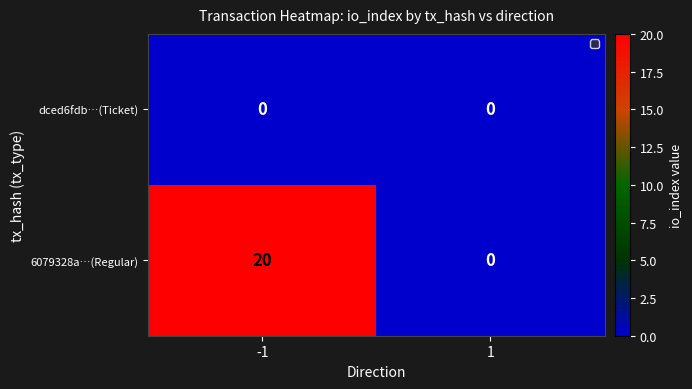

How many series are shown in this chart?

2